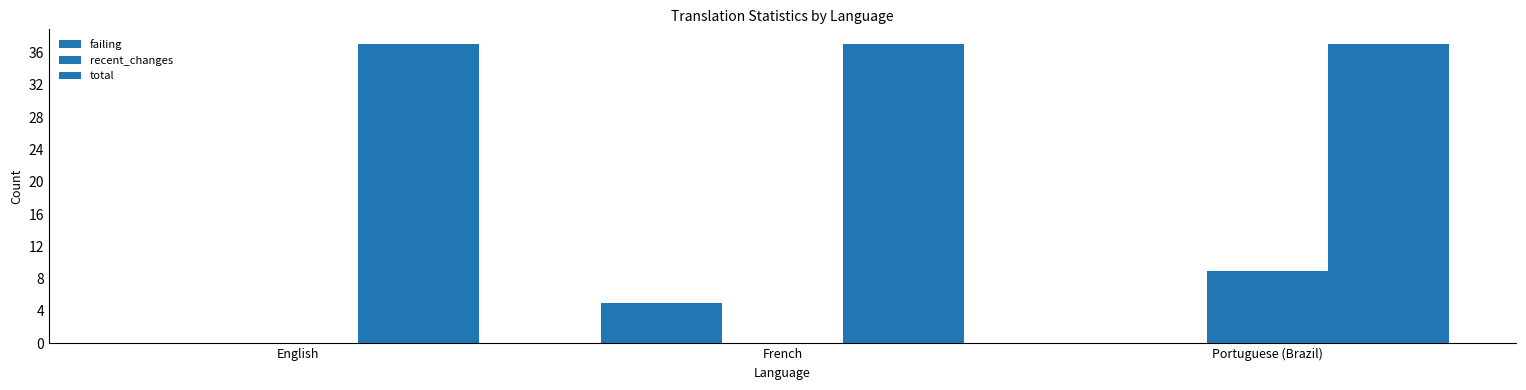

What is the spread (max minus min) of values at English?

37